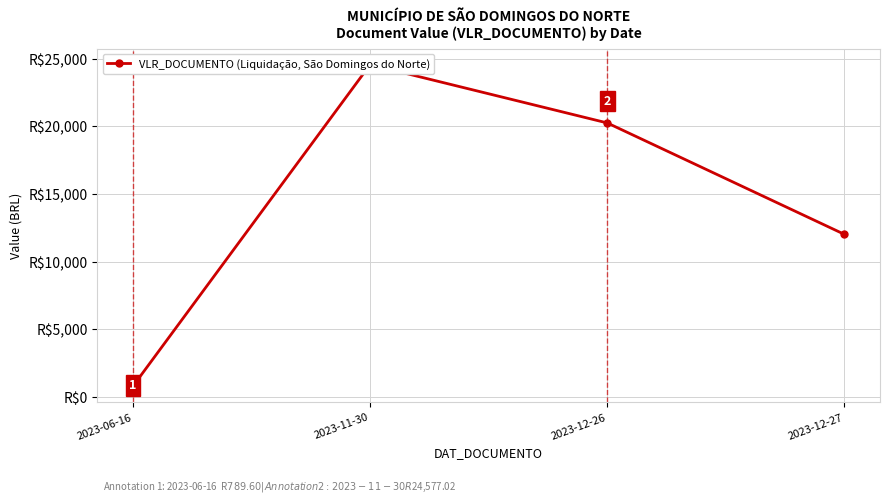

What is the difference between the values at 2023-12-27 and 2023-12-26?

8242.6